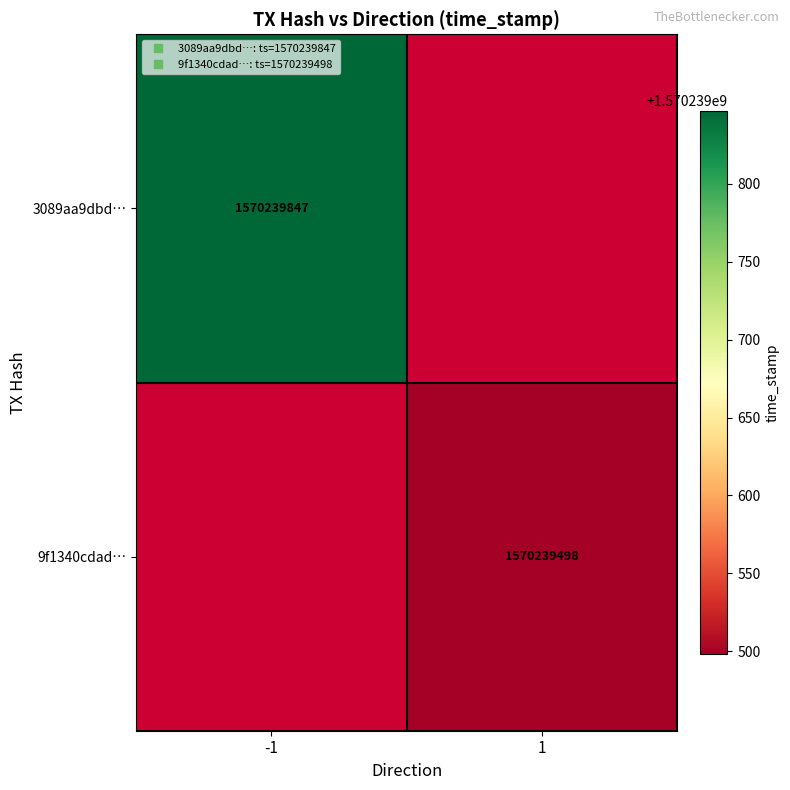

How many categories are shown in the chart?

2